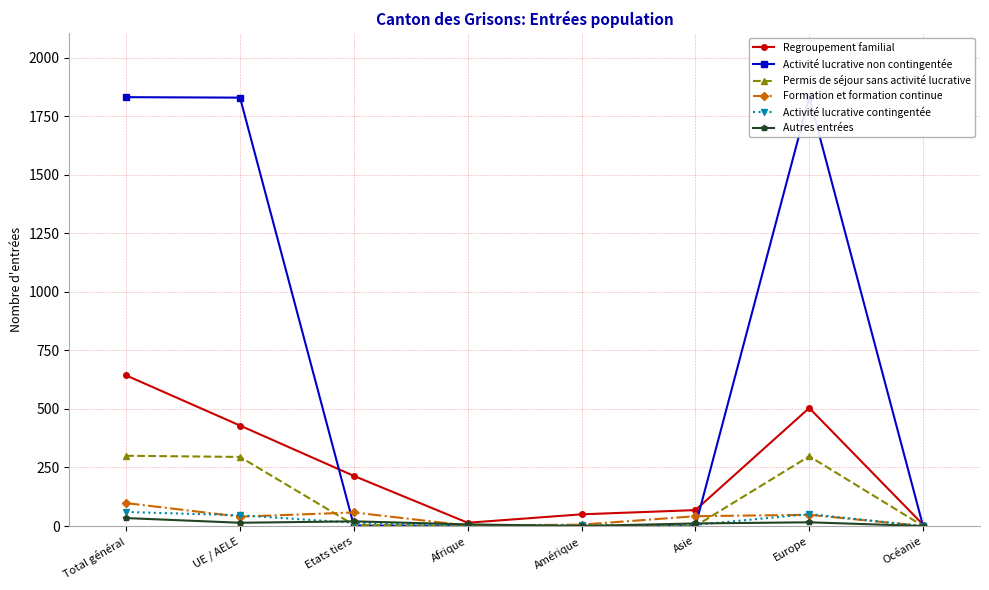

What is the difference between the second highest and minimum values in the Activité lucrative non contingentée series?

1831